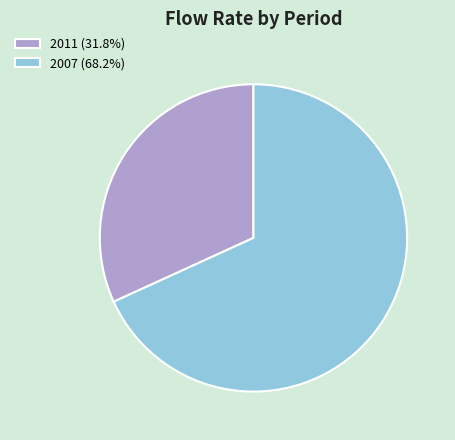

Is the sum of 2011 (31.8%) and 2007 (68.2%) greater than half?

Yes